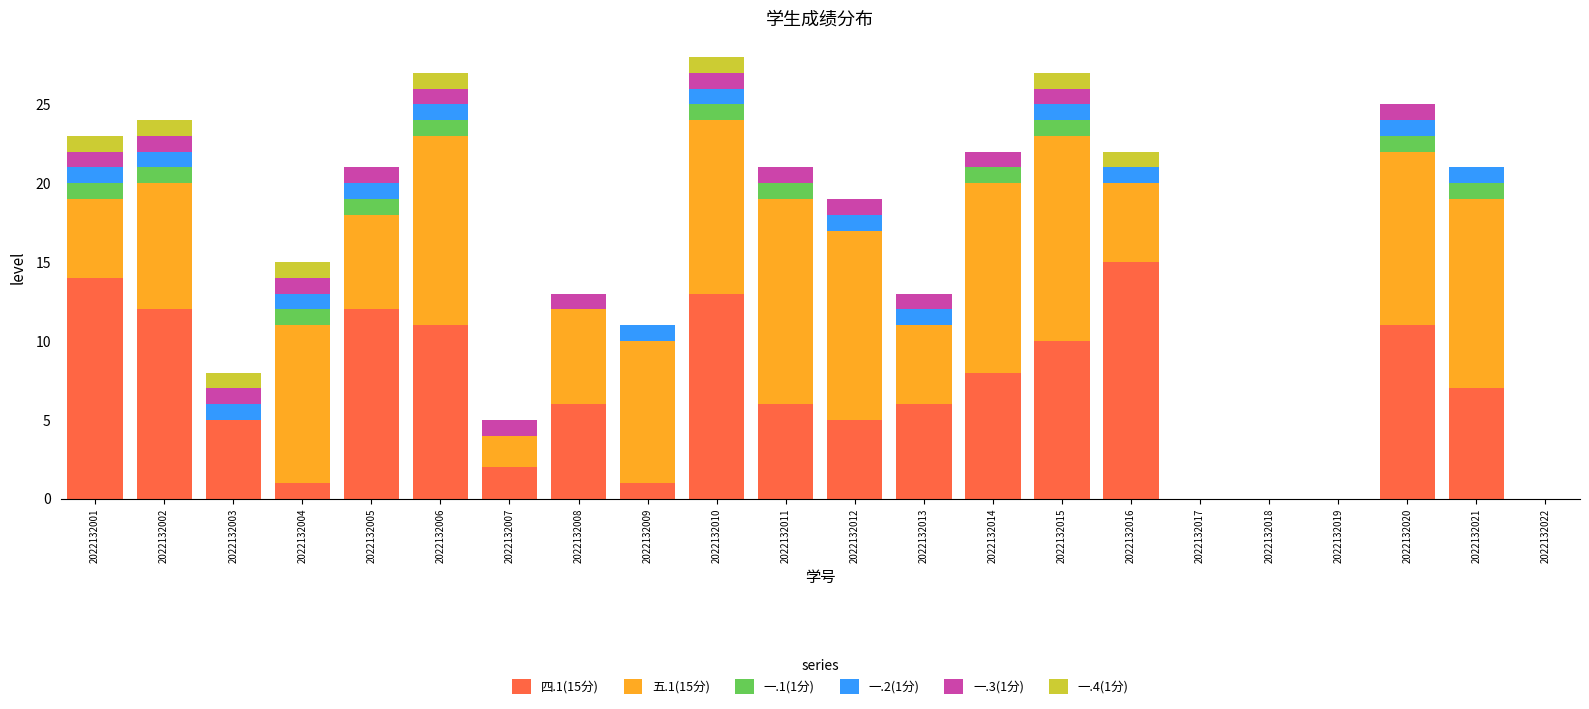

The value of 四.1(15分) at 2022132010 is 4. True or false?

False